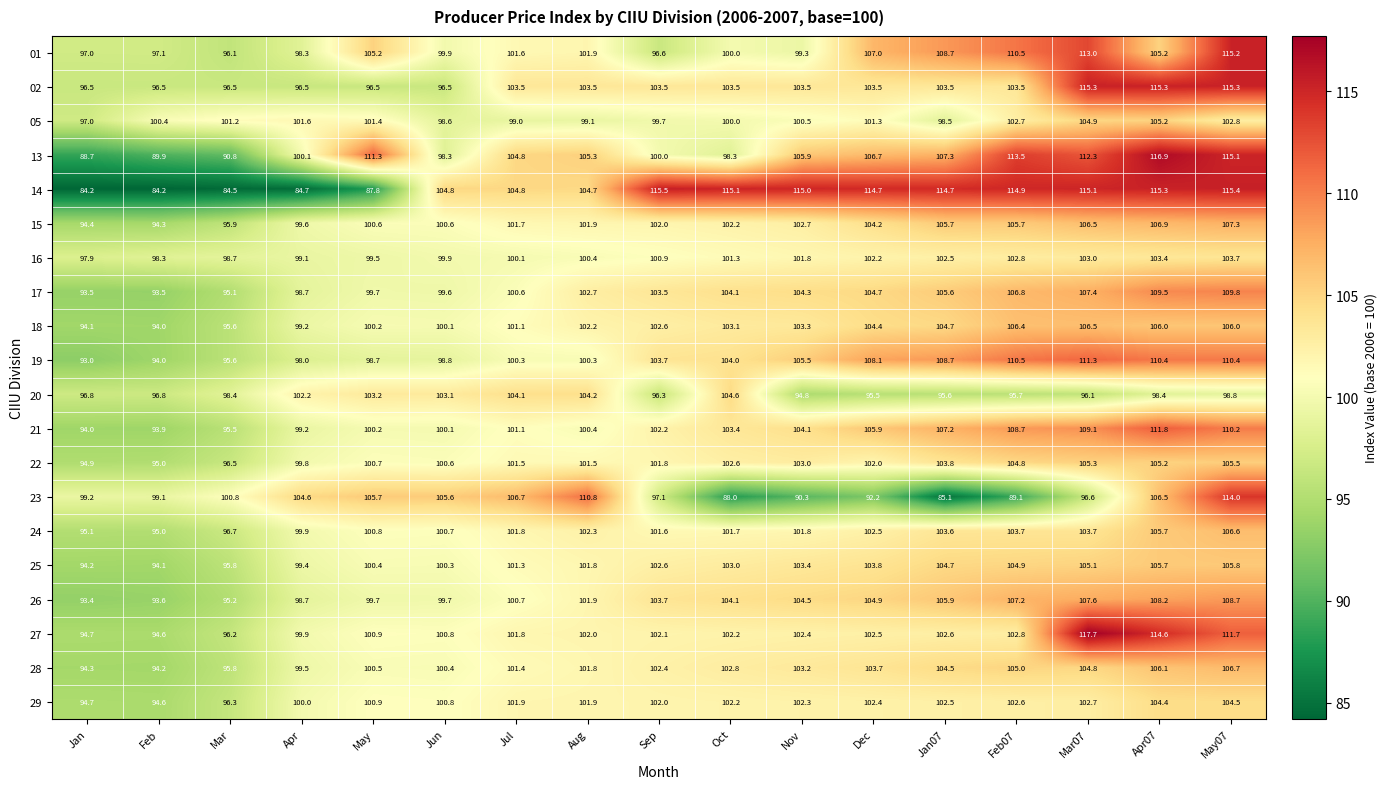

Rank the series by their maximum value, from lowest to highest.

16, 29, 20, 05, 22, 25, 18, 24, 28, 15, 26, 17, 19, 21, 23, 01, 02, 14, 13, 27